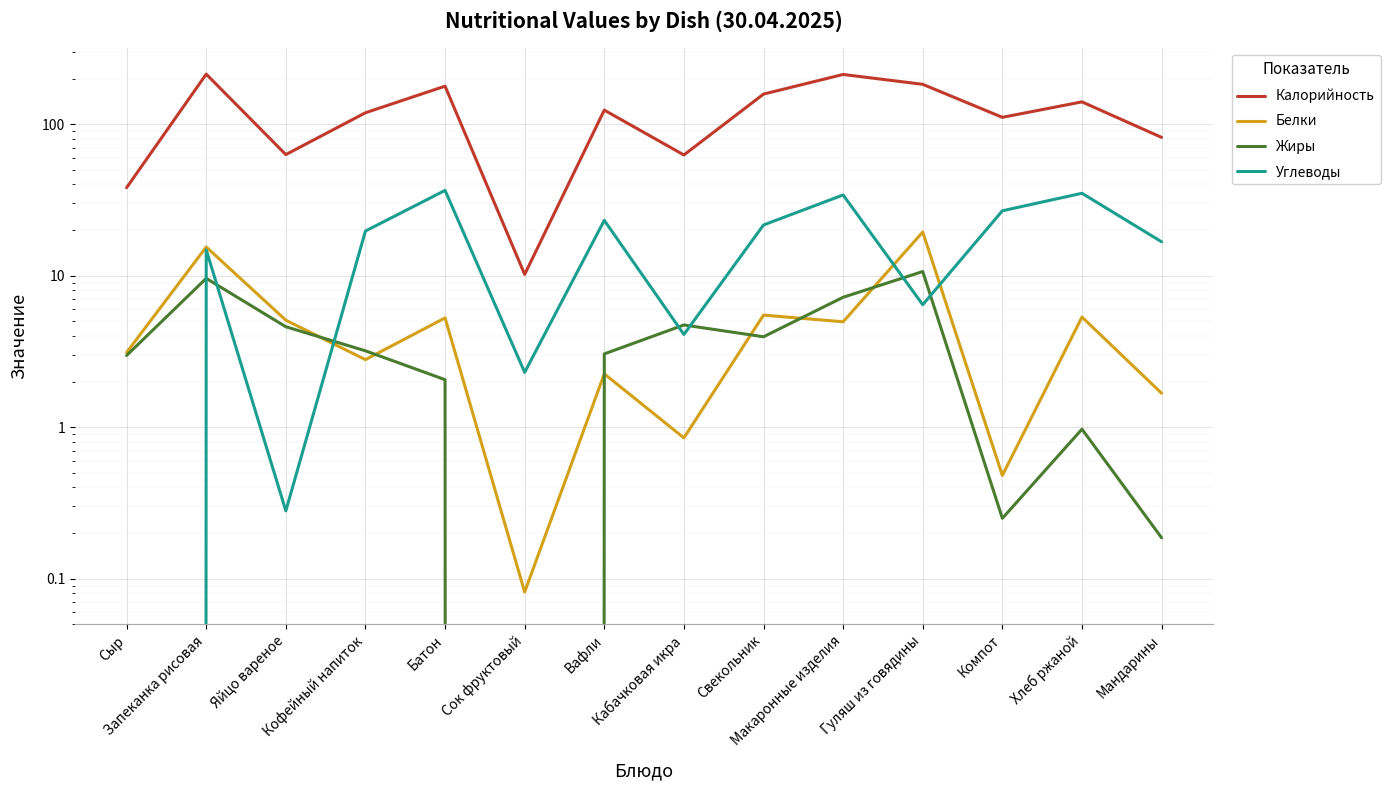

List the series in order of their peak value, lowest first.

Жиры, Белки, Углеводы, Калорийность